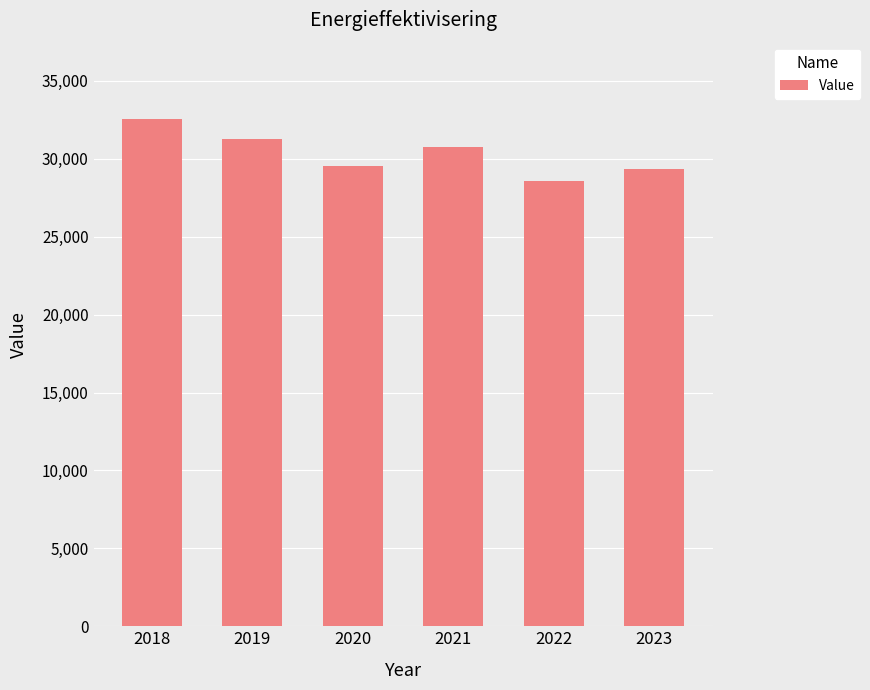

What is the sum of all values?

182021